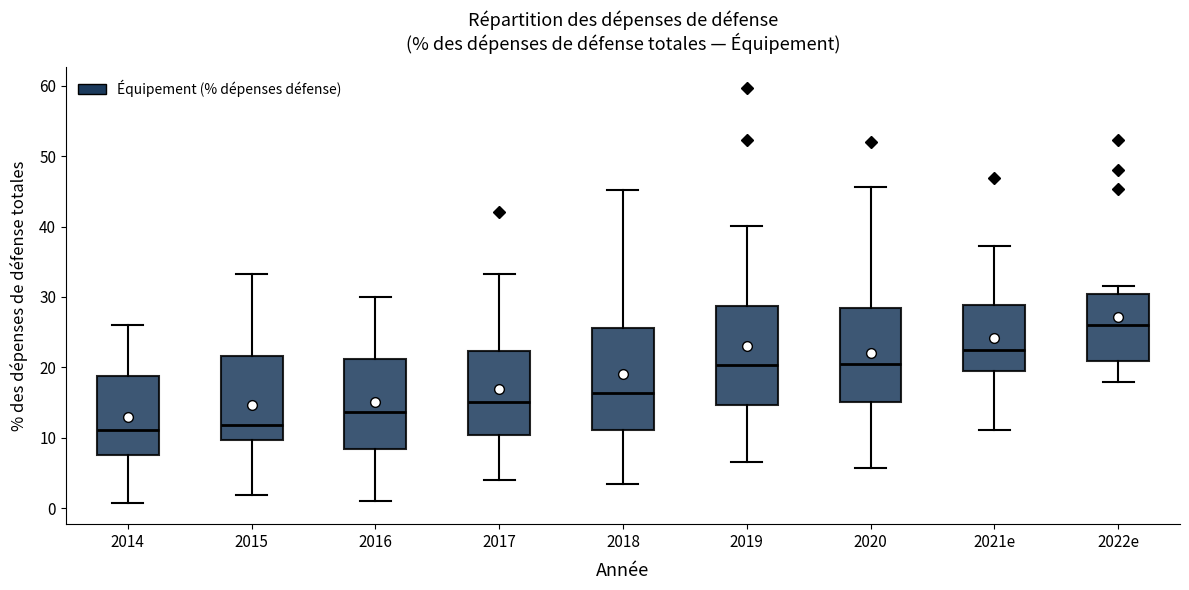

Reading left to right, transcribe this box plot: for each box, give where its median line is, the range the box spans, and where its two whiskers end, as read against the y-axis. The values are not printed on the chart, so give them approximately, as read against the axis.

2014: median 11, box 8 to 19, whiskers 1 to 26
2015: median 12, box 10 to 22, whiskers 2 to 33
2016: median 14, box 8 to 21, whiskers 1 to 30
2017: median 15, box 10 to 22, whiskers 4 to 33
2018: median 16, box 11 to 26, whiskers 3 to 45
2019: median 20, box 15 to 29, whiskers 7 to 40
2020: median 21, box 15 to 28, whiskers 6 to 46
2021e: median 22, box 19 to 29, whiskers 11 to 37
2022e: median 26, box 21 to 30, whiskers 18 to 32